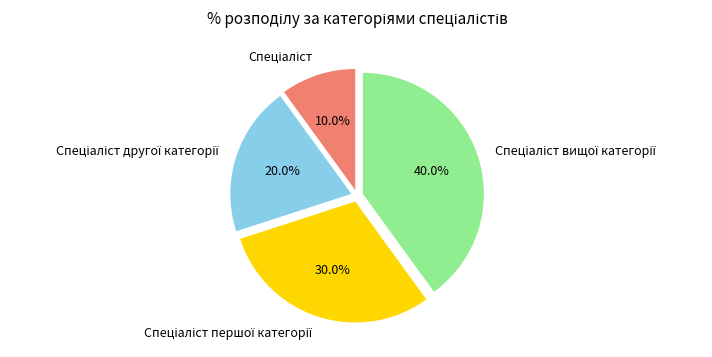

Is there a majority slice in this chart?

No